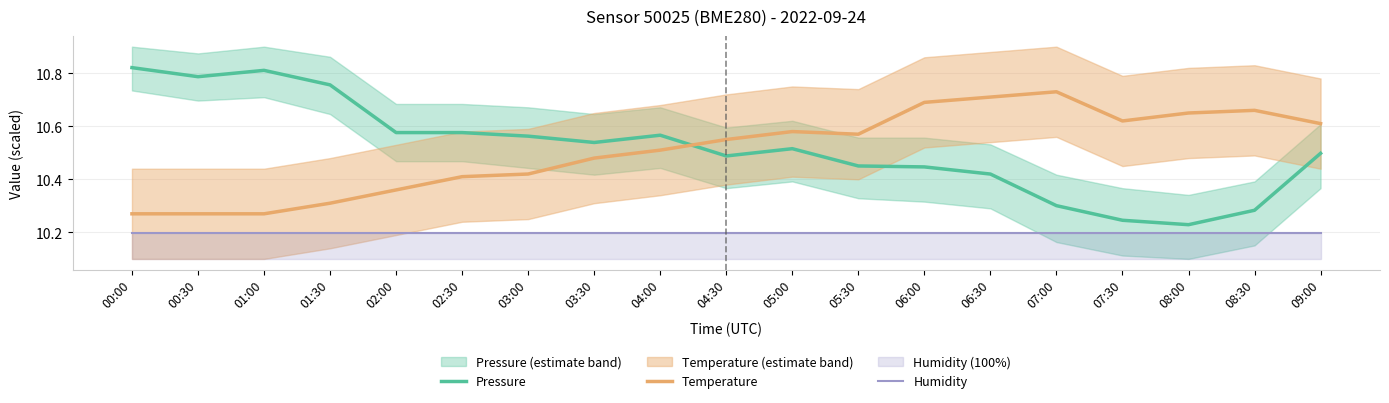

Does the chart have visible grid lines?

Yes